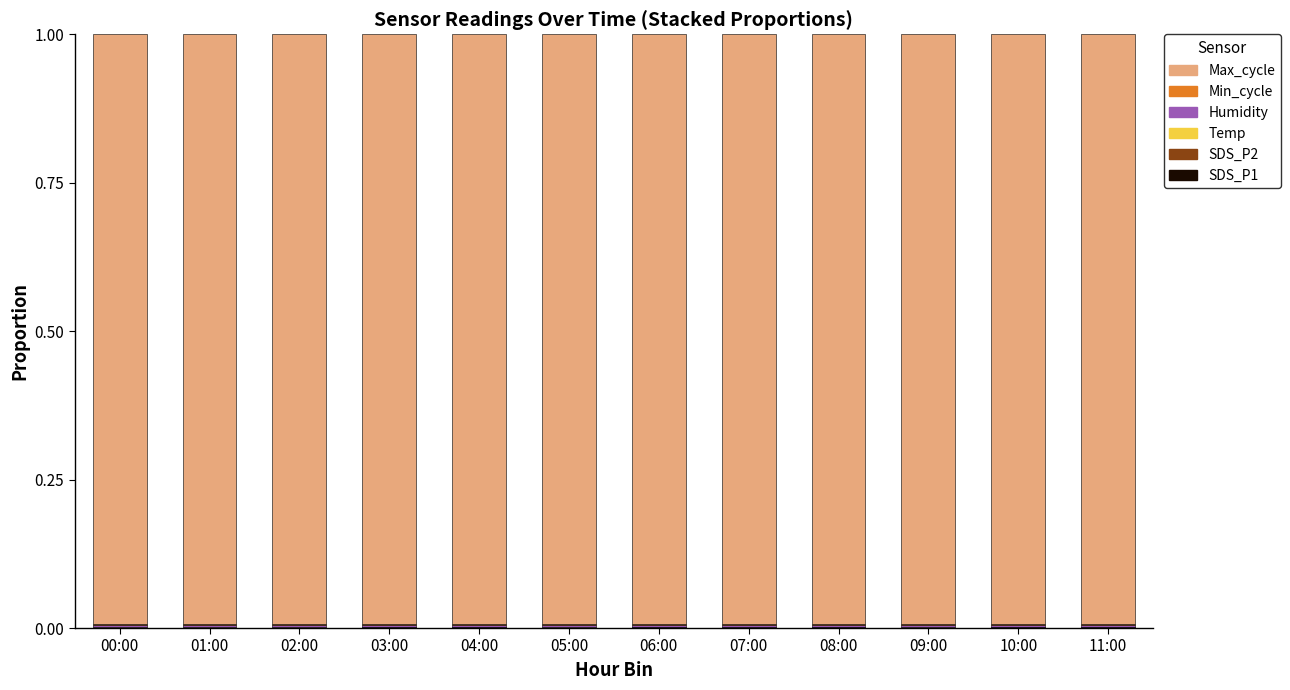

Are the bars horizontal?

No